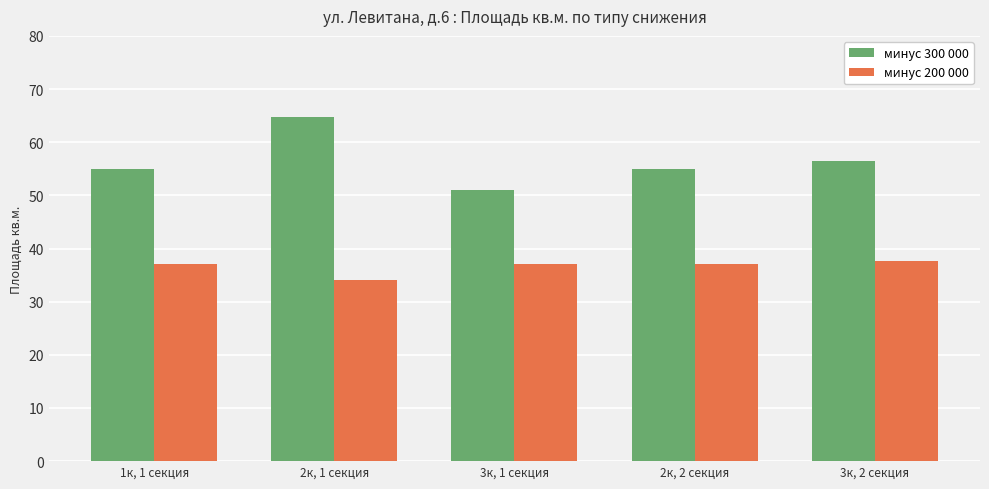

Is it true that минус 200 000 equals 12.1 at 1к, 1 секция?

False